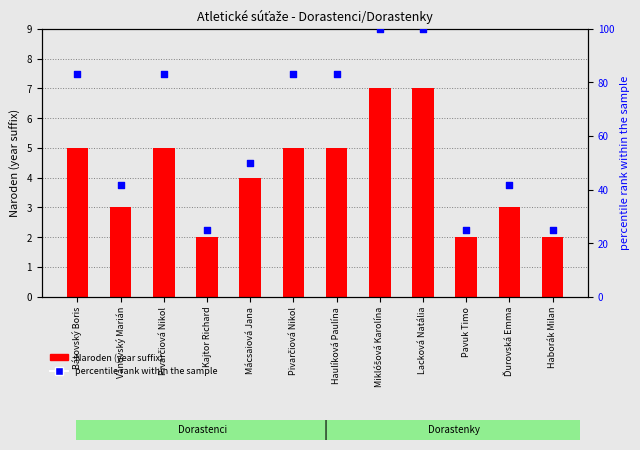

Which series contains the highest Y value?

percentile rank within the sample